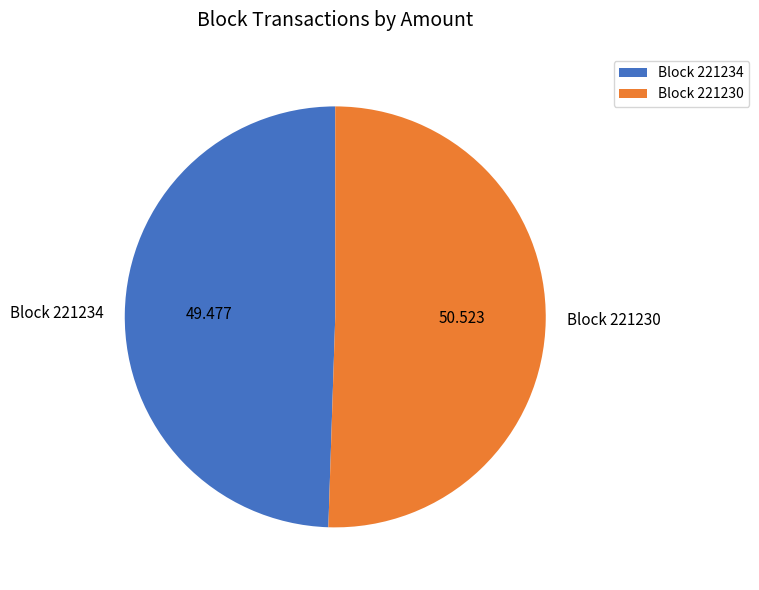

Which category has the smallest portion of the pie?

Block 221234